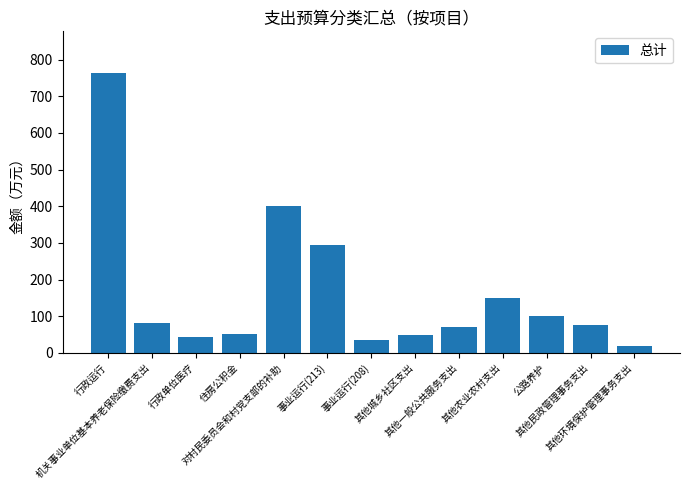

What is the greatest value displayed?

762.9